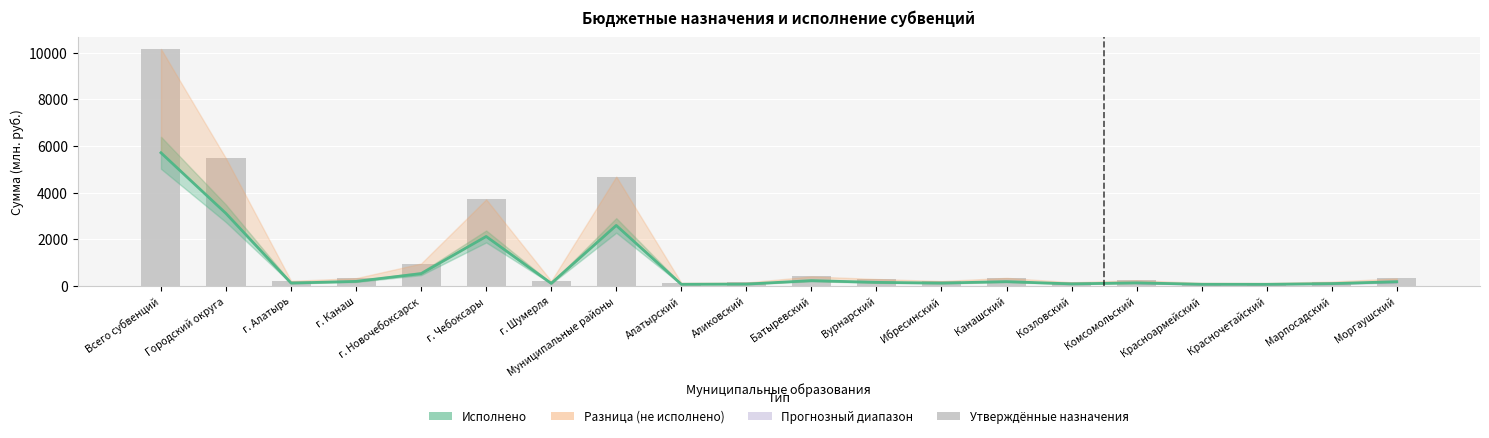

What is the value of the Утверждённые назначения bar at the 9th from the left?

142.1